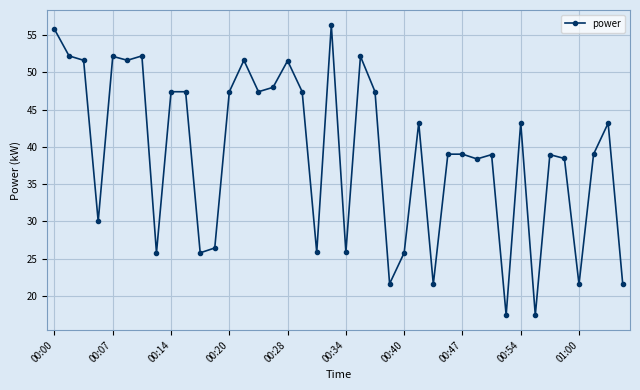

How many lines are shown in the chart?

1